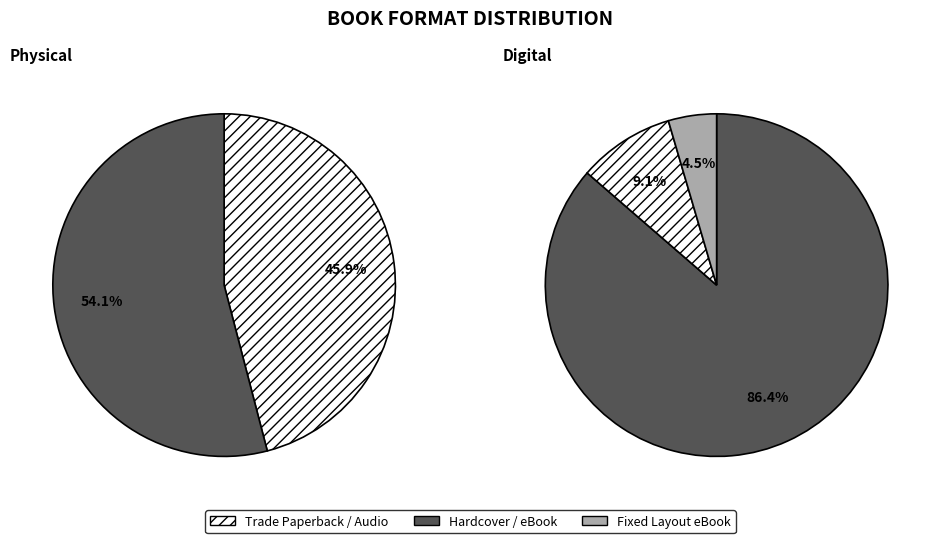

Which category has the smallest portion of the pie?

Fixed Layout eBook